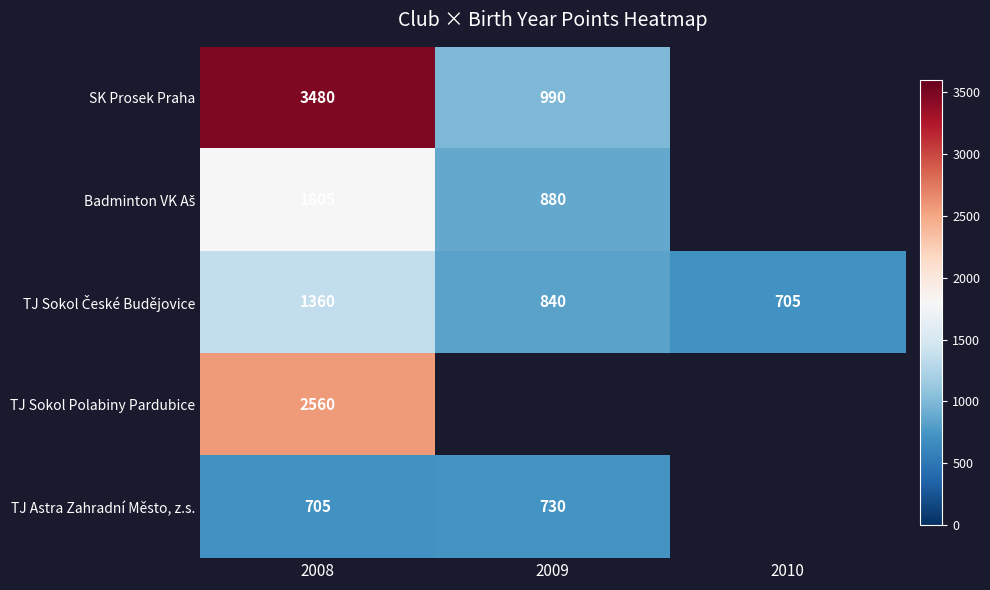

What is the difference between the highest and lowest values at 2008?

2775